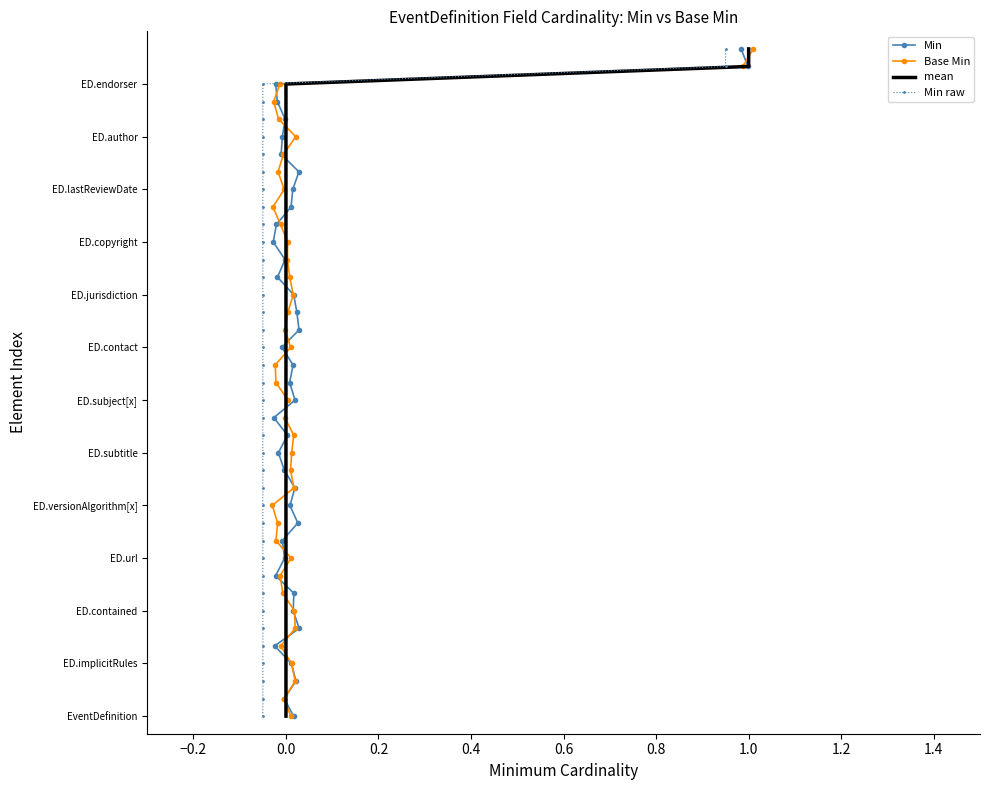

What are all the series names shown in the legend?

Min, Base Min, mean, Min raw